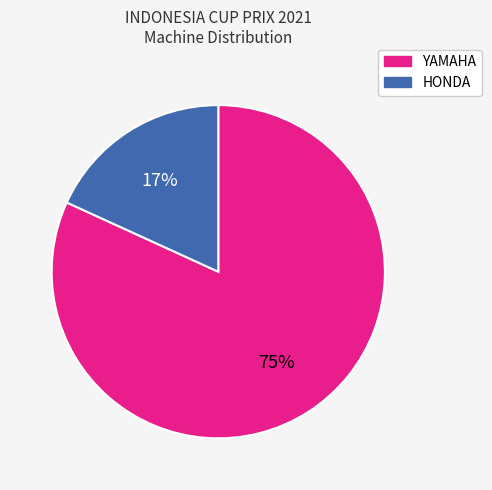

Which slice is the smallest?

HONDA